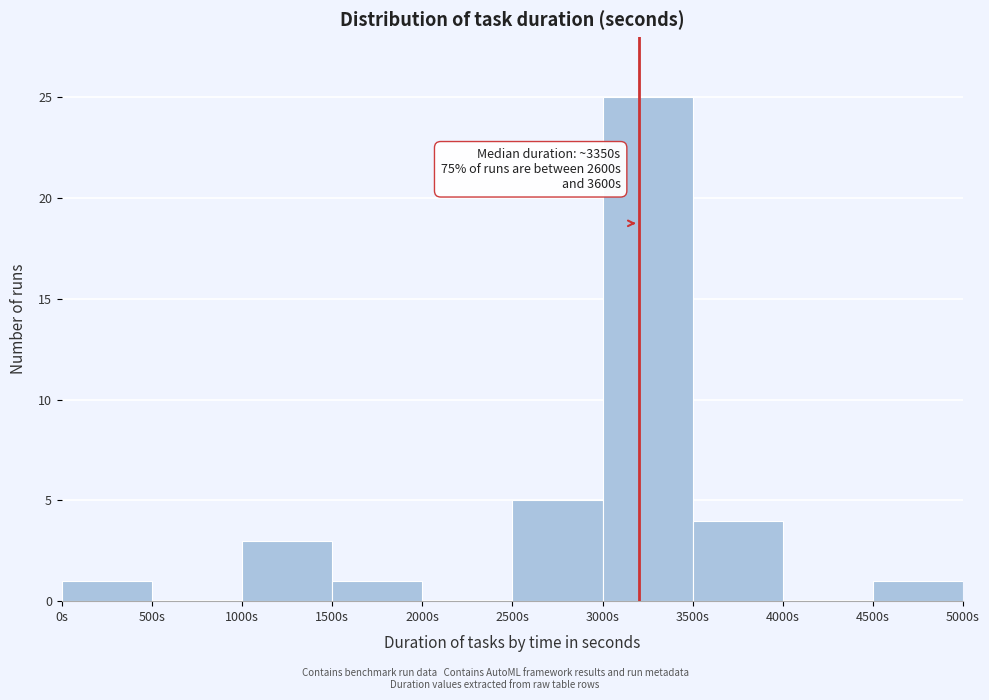

Over which range of the x-axis is the bar tallest?

3000 to 3500